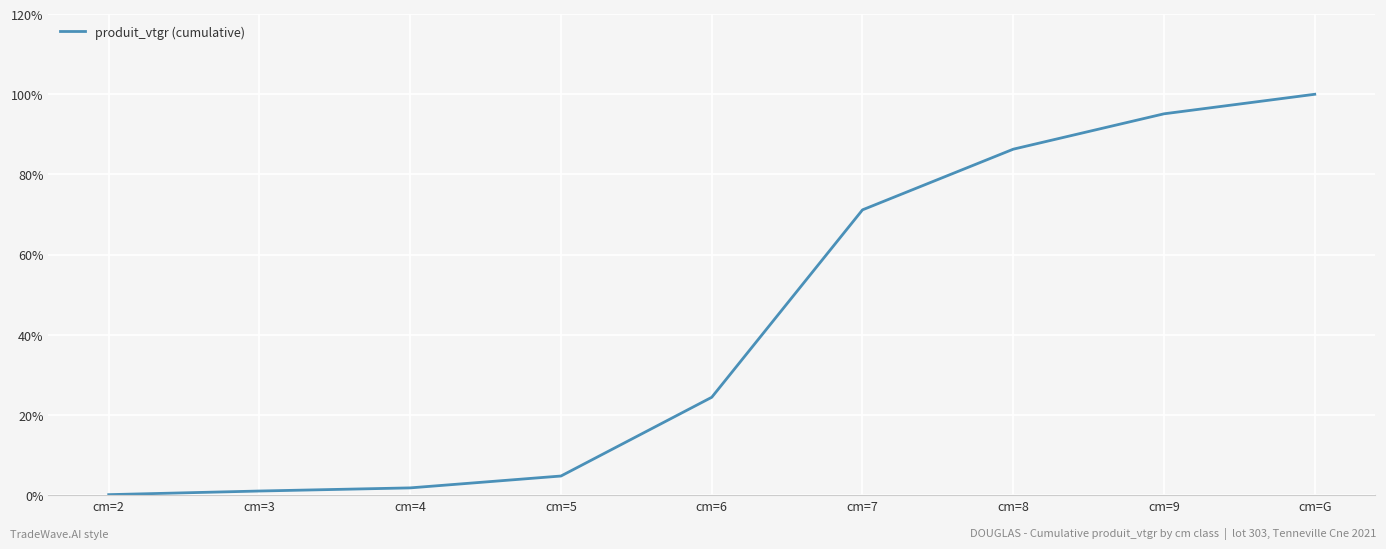

What is the sum of all values?

3.8